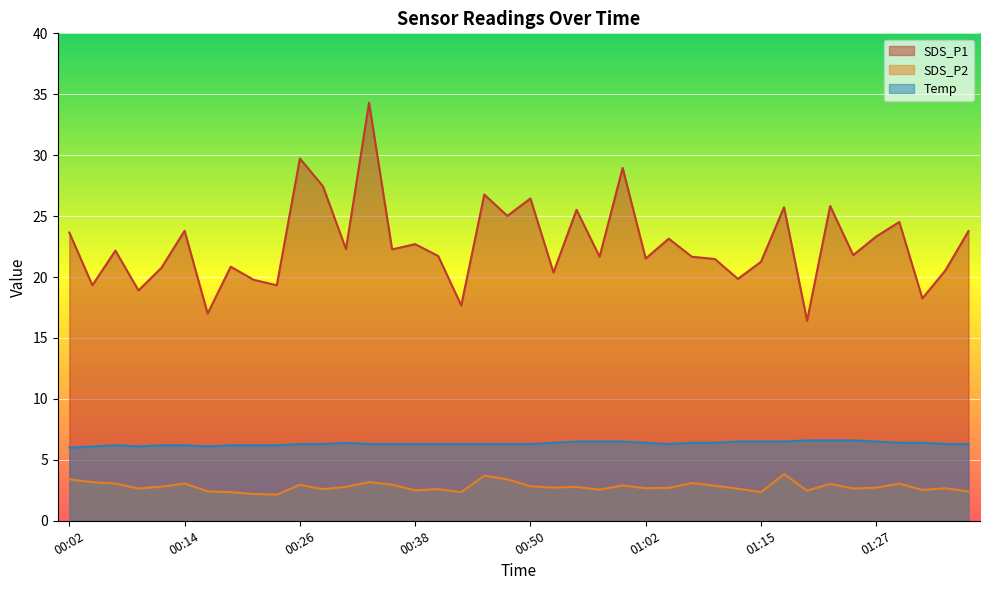

How many interior local valleys does the SDS_P2 series have?

12